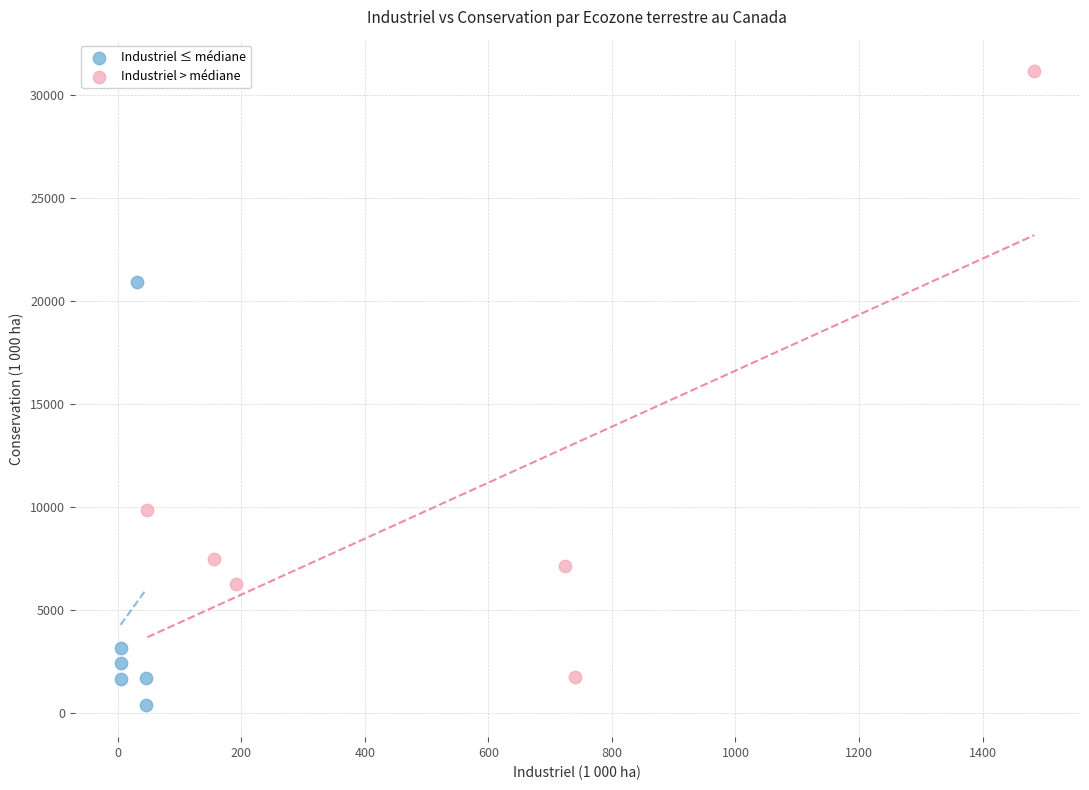

Which series has the widest spread of Y values?

Industriel > médiane